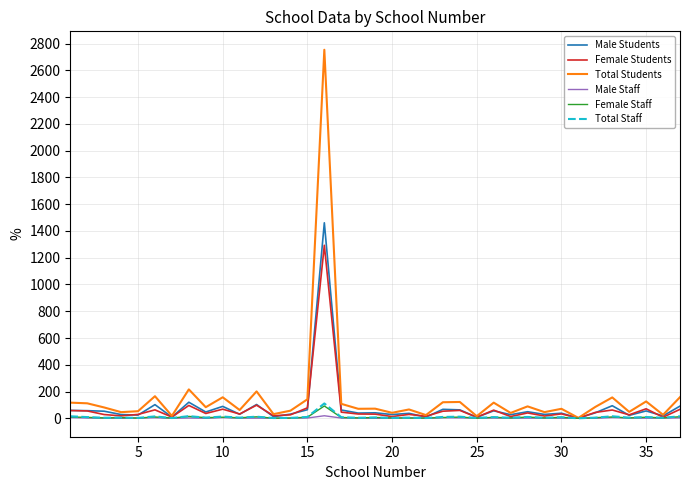

What is the highest value of the Total Staff series?

111